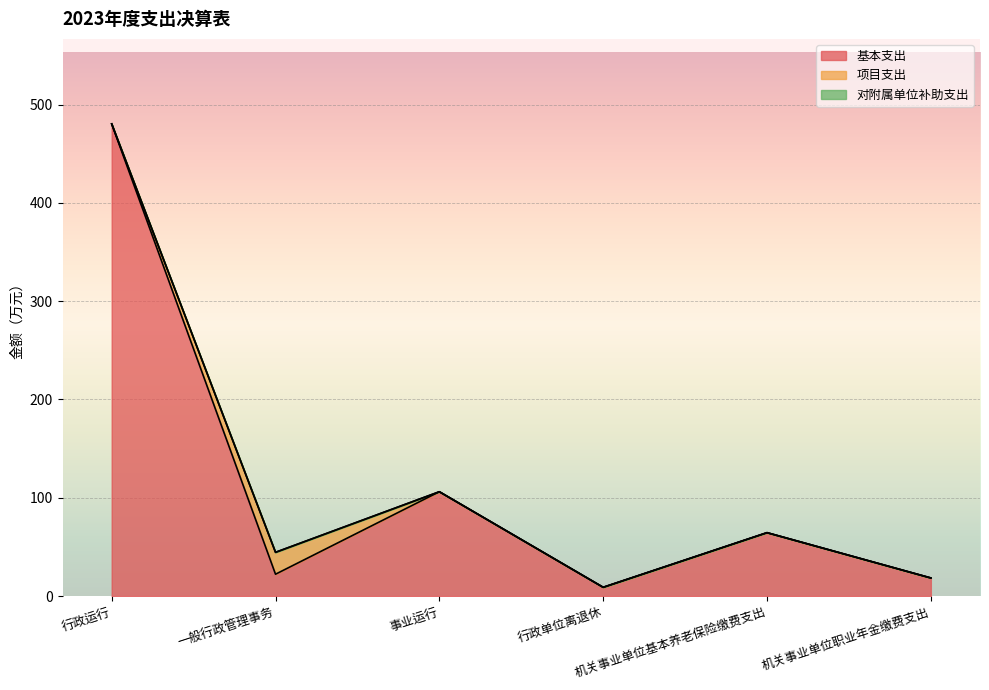

True or false: 基本支出 and 对附属单位补助支出 cross at least once.

False